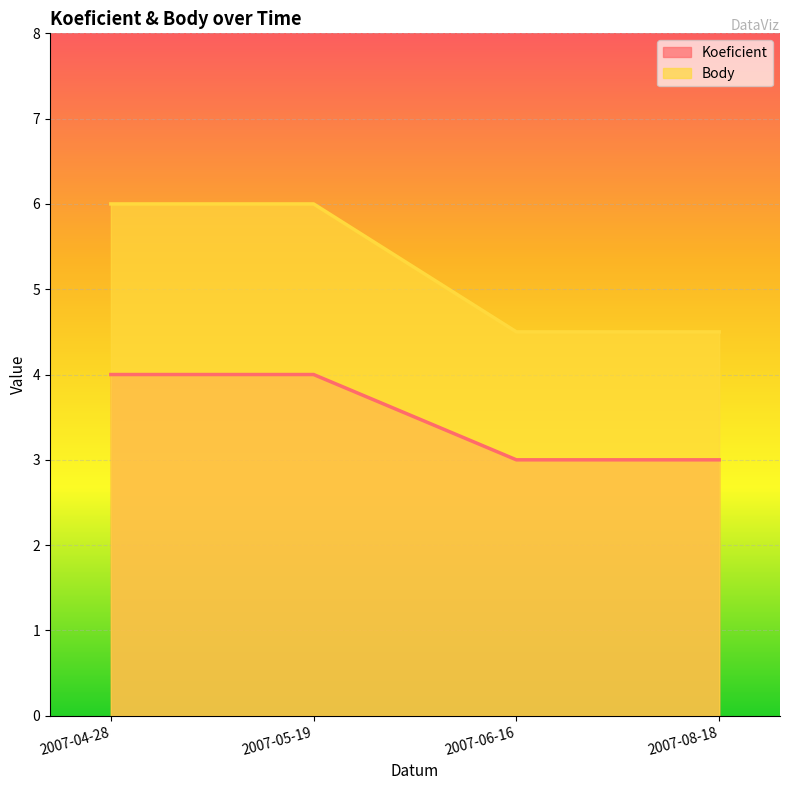

Which has a higher value, 2007-05-19 or 2007-04-28?

2007-05-19